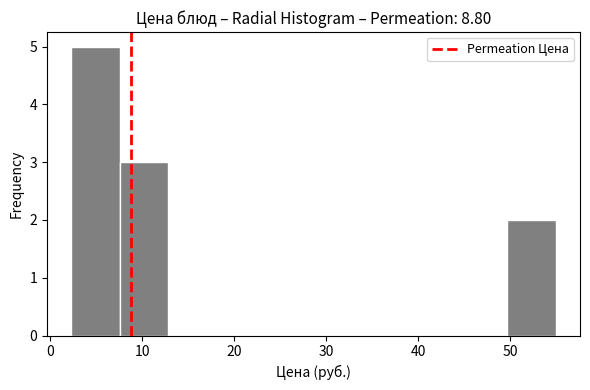

Over which range of the x-axis is the bar tallest?

2 to 8